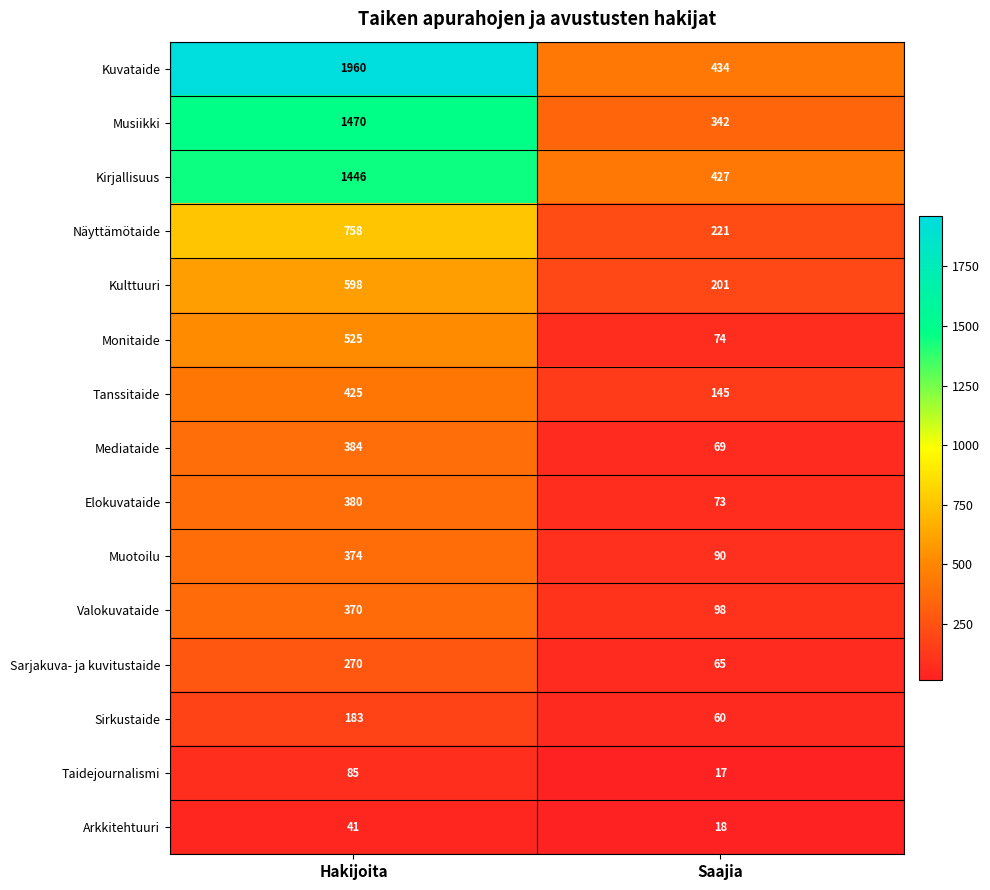

Where is Sarjakuva- ja kuvitustaide nearest to the value 167?

Saajia